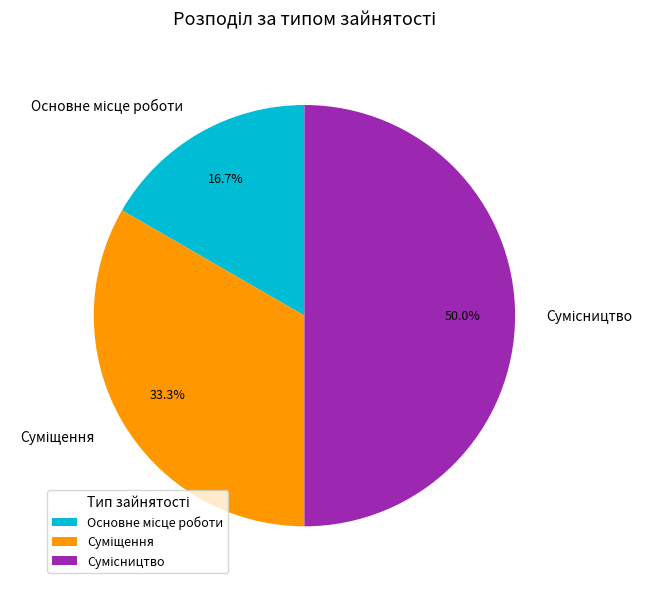

To the nearest percent, what percentage of the pie is Основне місце роботи?

17%